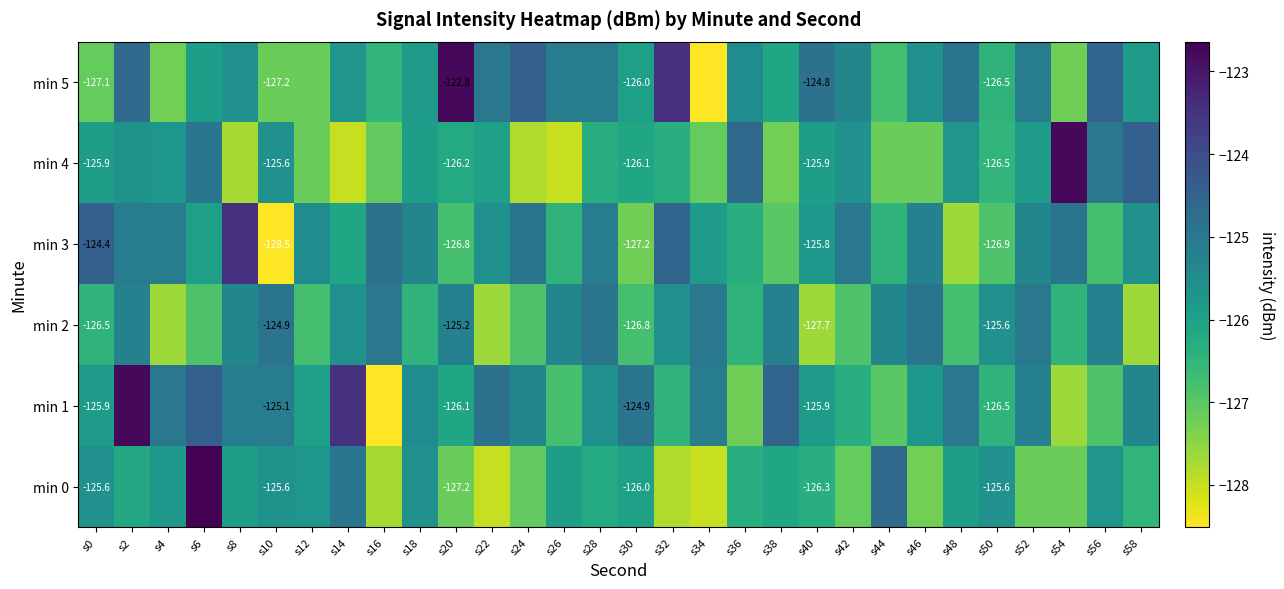

How many data points in min 5 are less than -125?

22